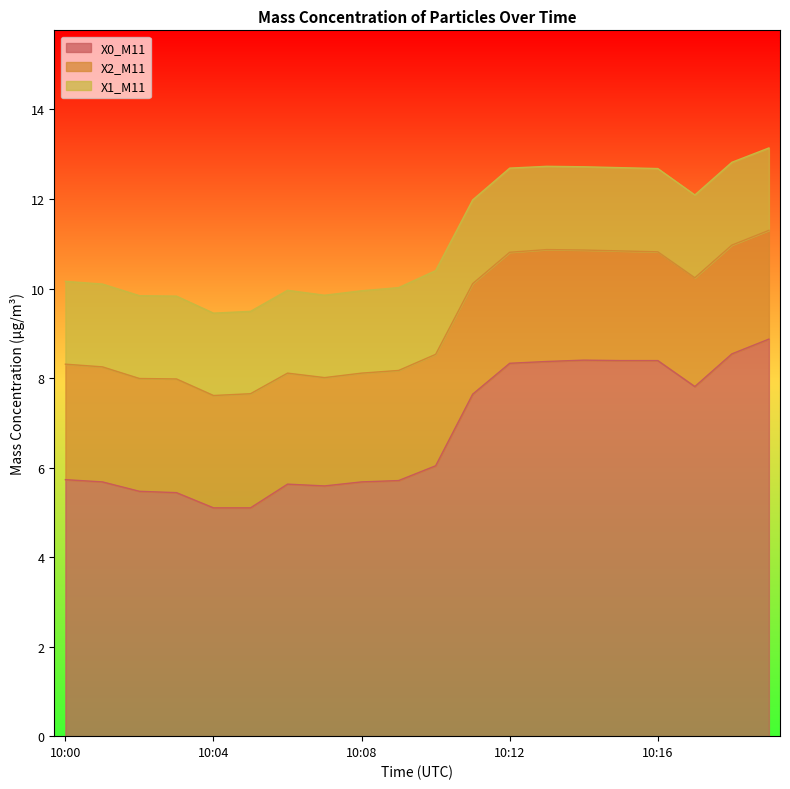

Reading right to left, extract all data points from this chart.

X0_M11: 8.9	8.5	7.8	8.4	8.4	8.4	8.4	8.3	7.6	6.0	5.7	5.7	5.6	5.6	5.1	5.1	5.4	5.5	5.7	5.7
X2_M11: 2.4	2.4	2.4	2.4	2.5	2.5	2.5	2.5	2.5	2.5	2.5	2.4	2.4	2.5	2.5	2.5	2.5	2.5	2.6	2.6
X1_M11: 1.8	1.9	1.9	1.9	1.9	1.9	1.9	1.9	1.9	1.9	1.9	1.8	1.8	1.9	1.8	1.8	1.9	1.9	1.9	1.9